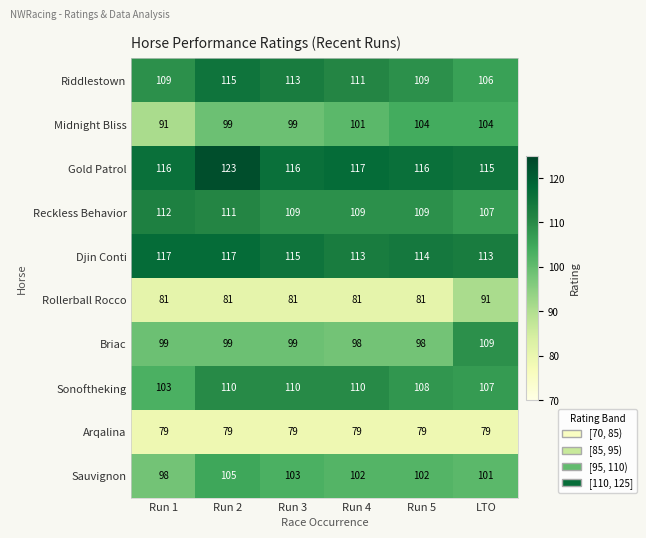

The value of Arqalina at Run 5 is 79. True or false?

True